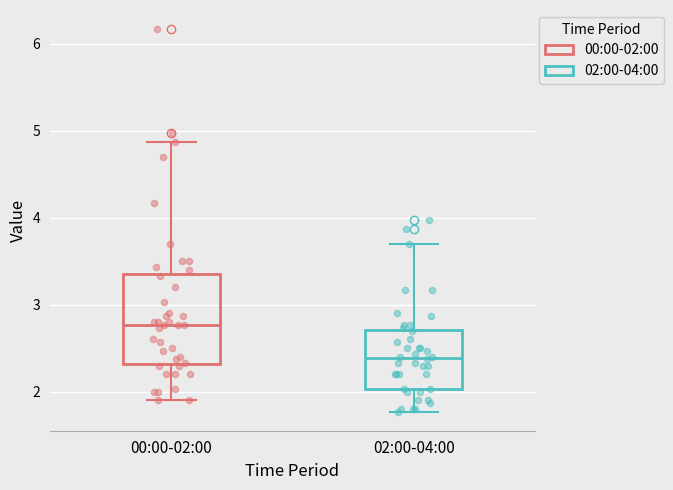

Comparing the boxes themselves (not the whiskers), which one is the tallest?

00:00-02:00